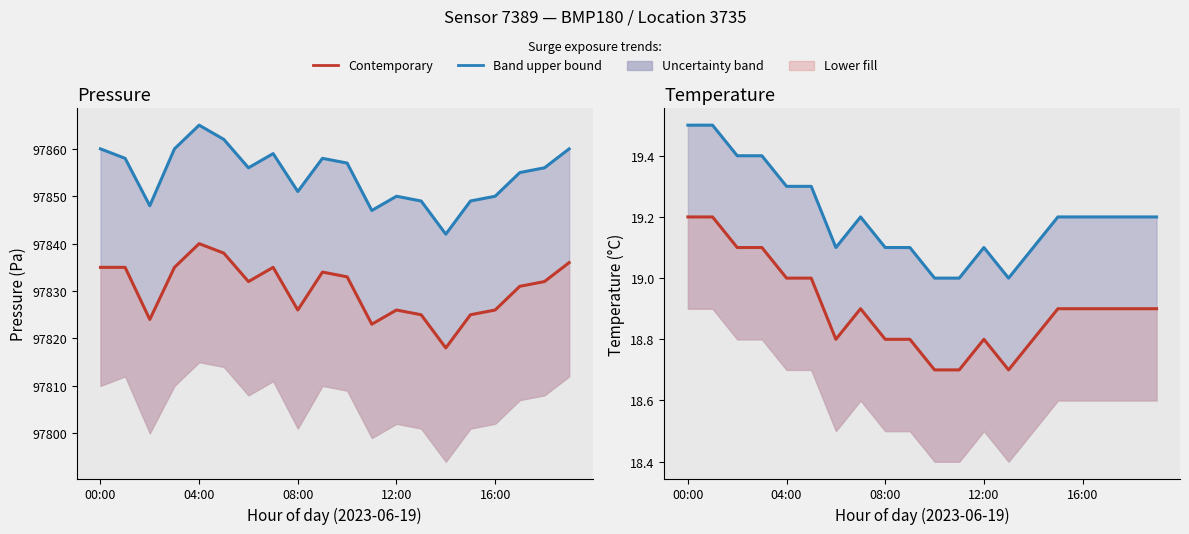

True or false: Contemporary has a value of 18.9 at 16:00.

True